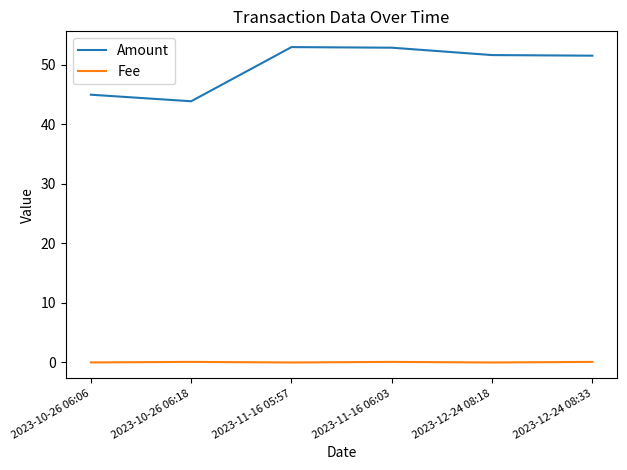

Rank the series at 2023-10-26 06:06 from lowest to highest value.

Fee, Amount